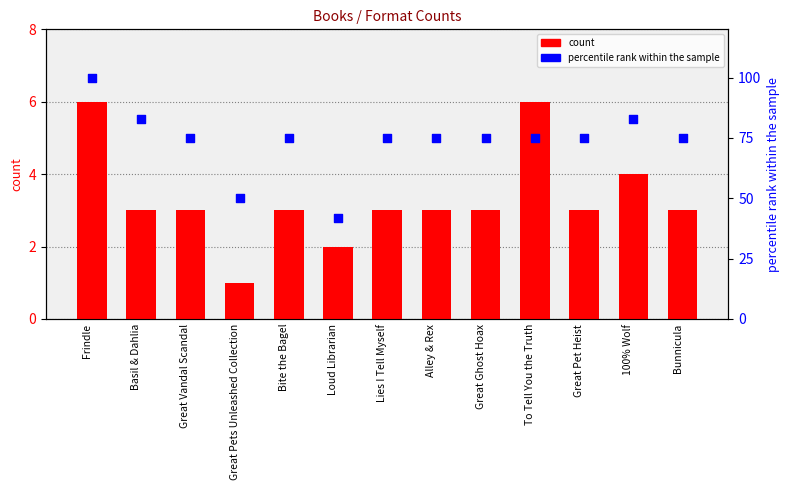

Which series has the largest Y range (max minus min)?

percentile rank within the sample